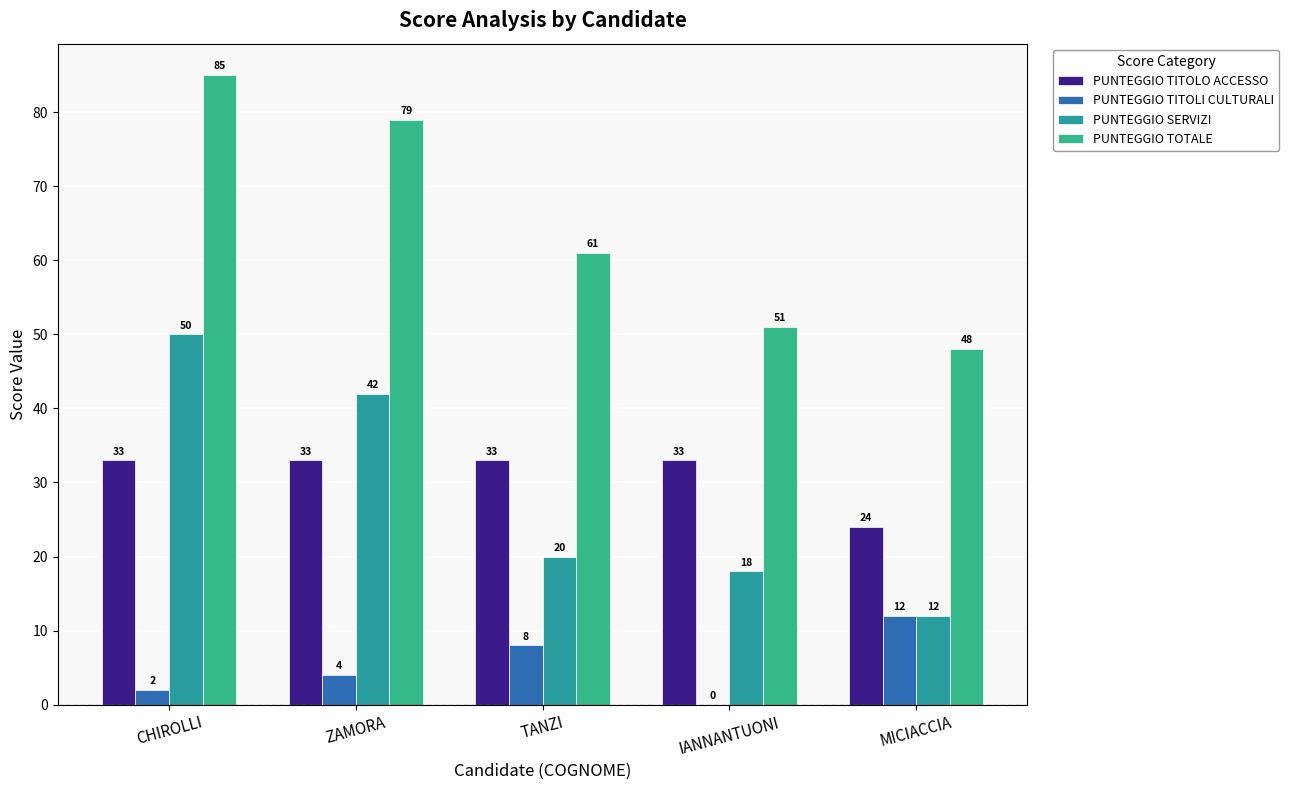

At which category is the sum across all series the highest?

CHIROLLI